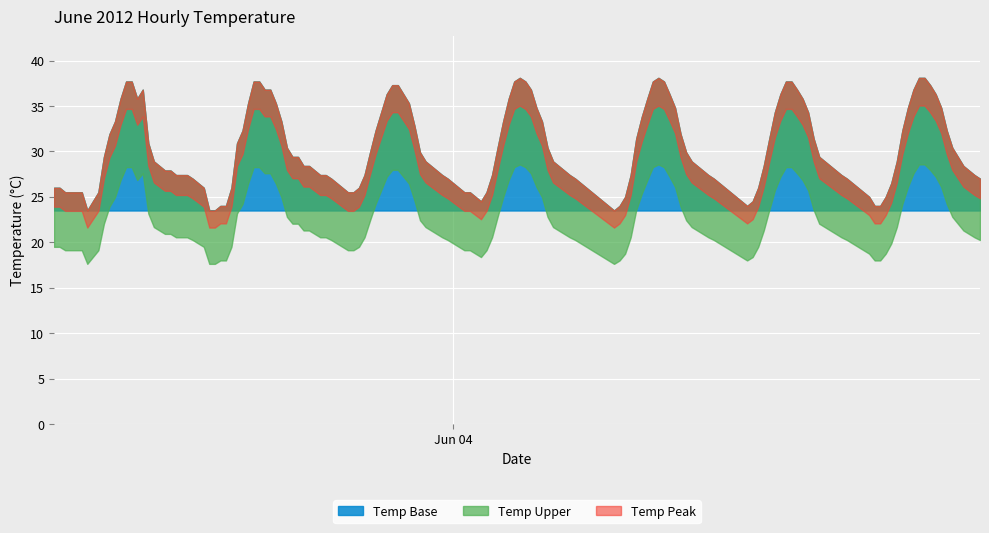

What is the maximum value shown in the chart?

38.1